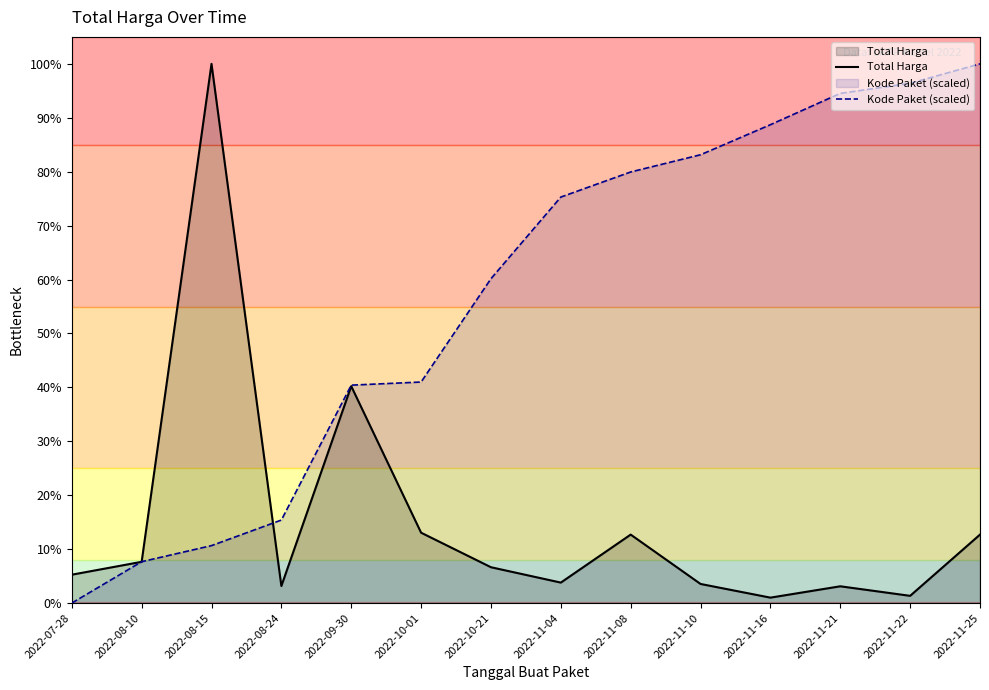

True or false: Kode Paket (scaled) has more than 1 interior local peaks.

False